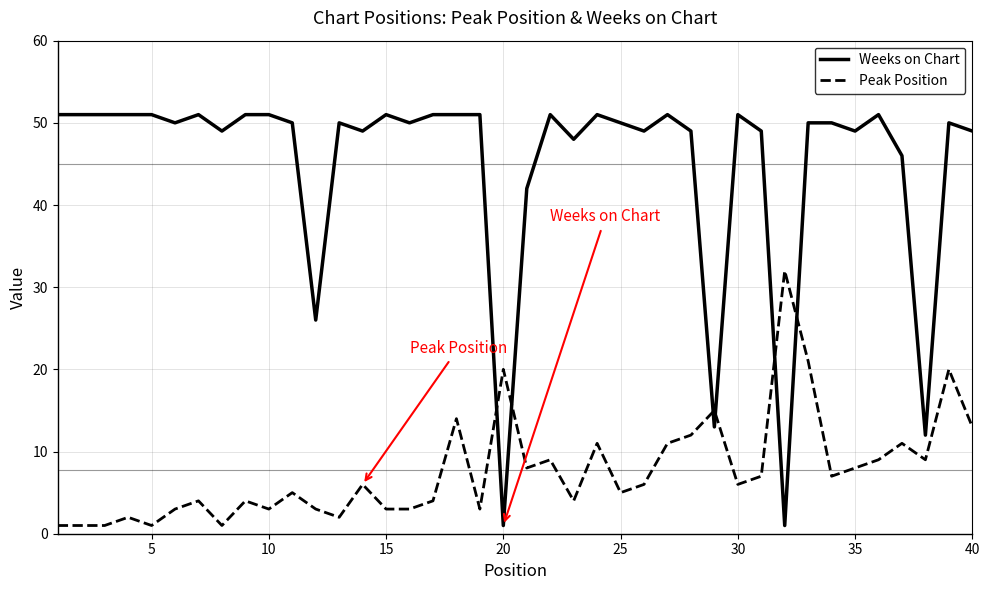

Which series has the largest range (max minus min)?

Weeks on Chart